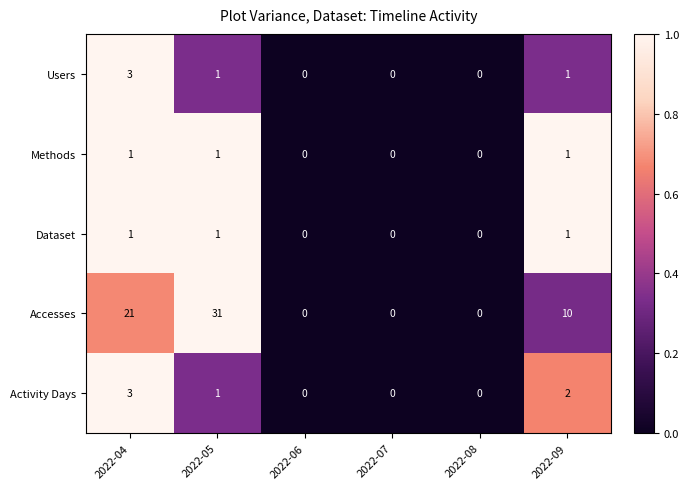

At which label does Accesses first exceed 10?

2022-04